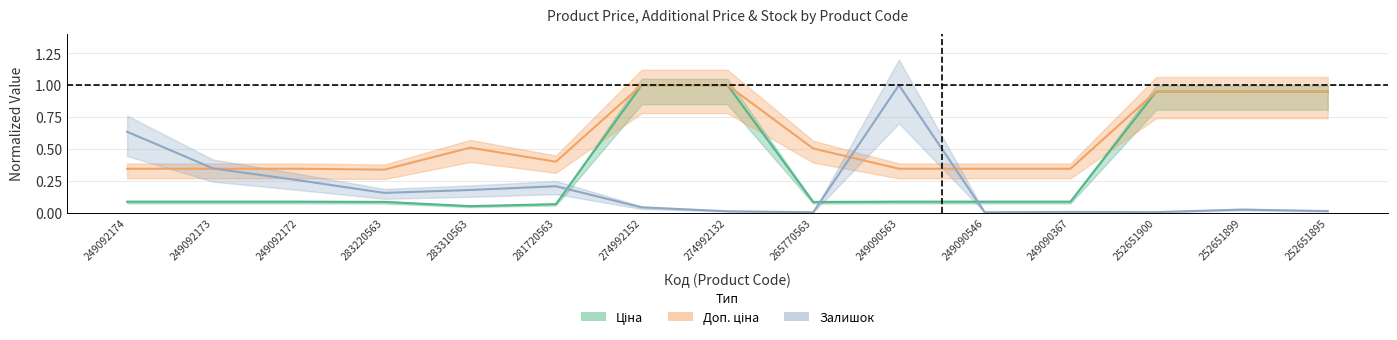

Which category has the lowest value in the Доп. ціна series?

283220563